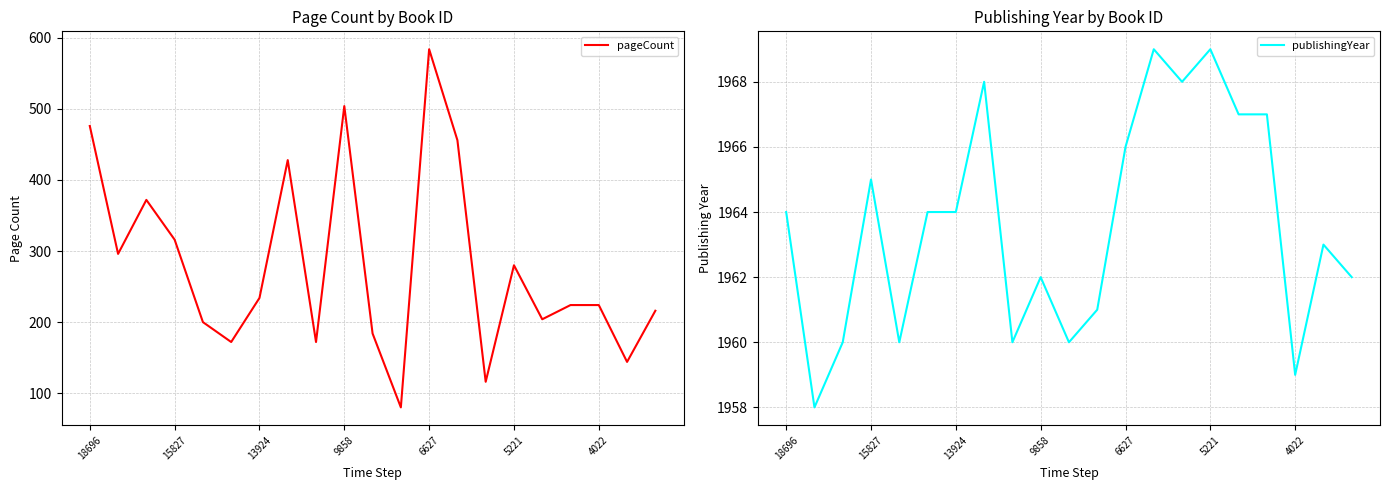

What is the maximum value shown in the chart?

1969